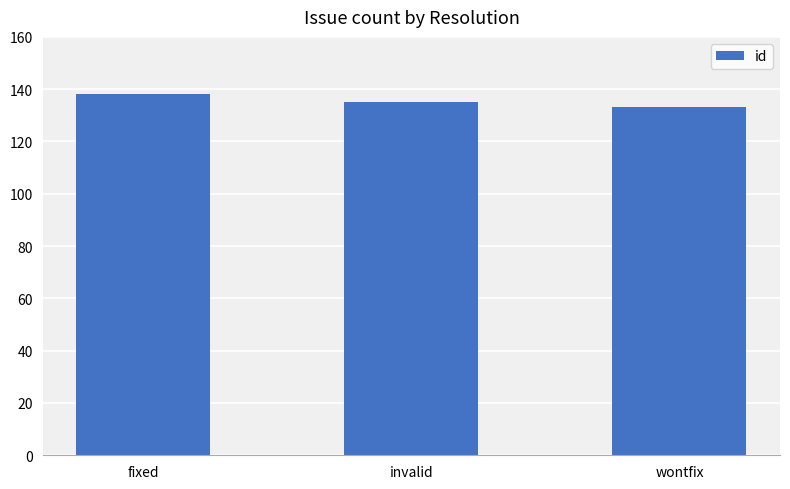

What is the difference between the values at fixed and invalid?

3